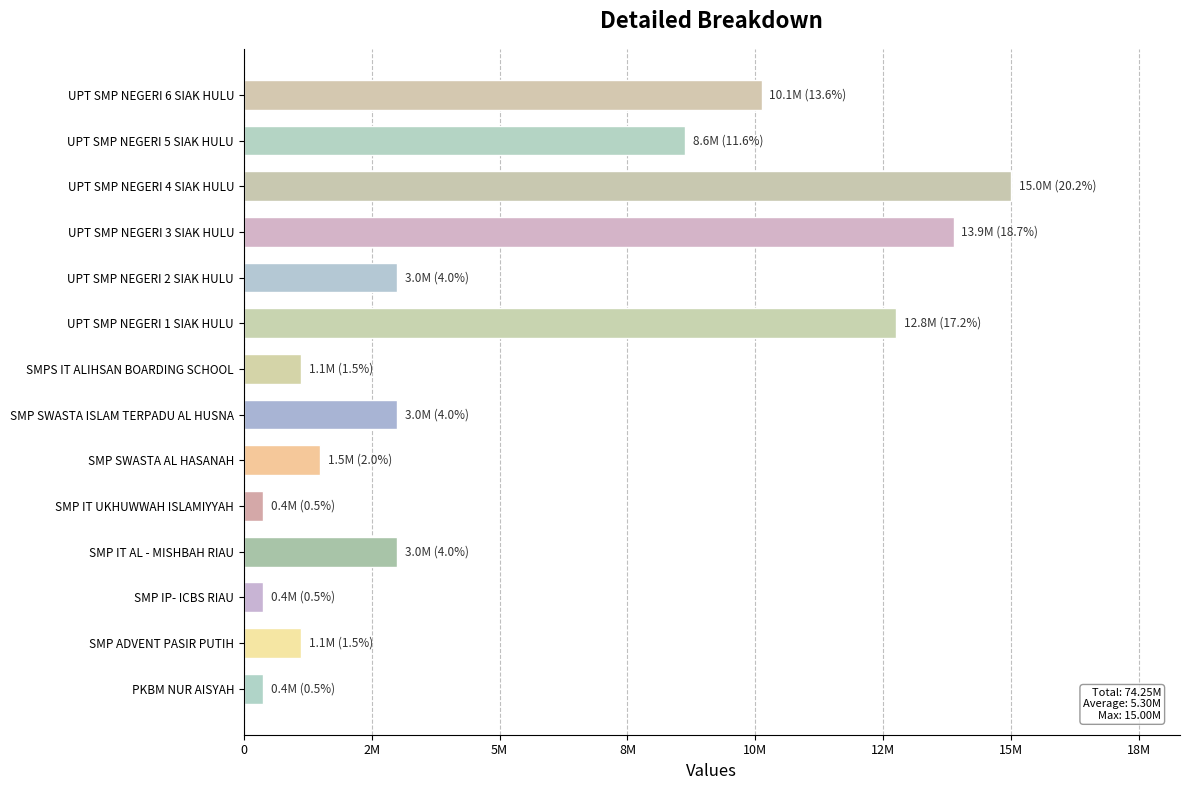

What is the change in value from UPT SMP NEGERI 4 SIAK HULU to UPT SMP NEGERI 5 SIAK HULU?

-6375000